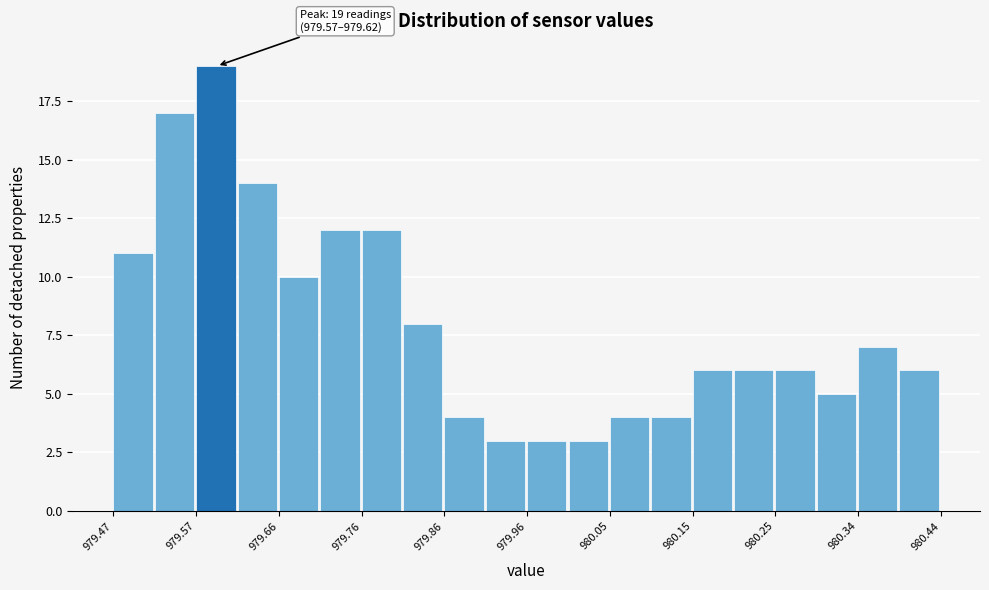

Which range on the x-axis has the tallest bar?

979.57 to 979.62